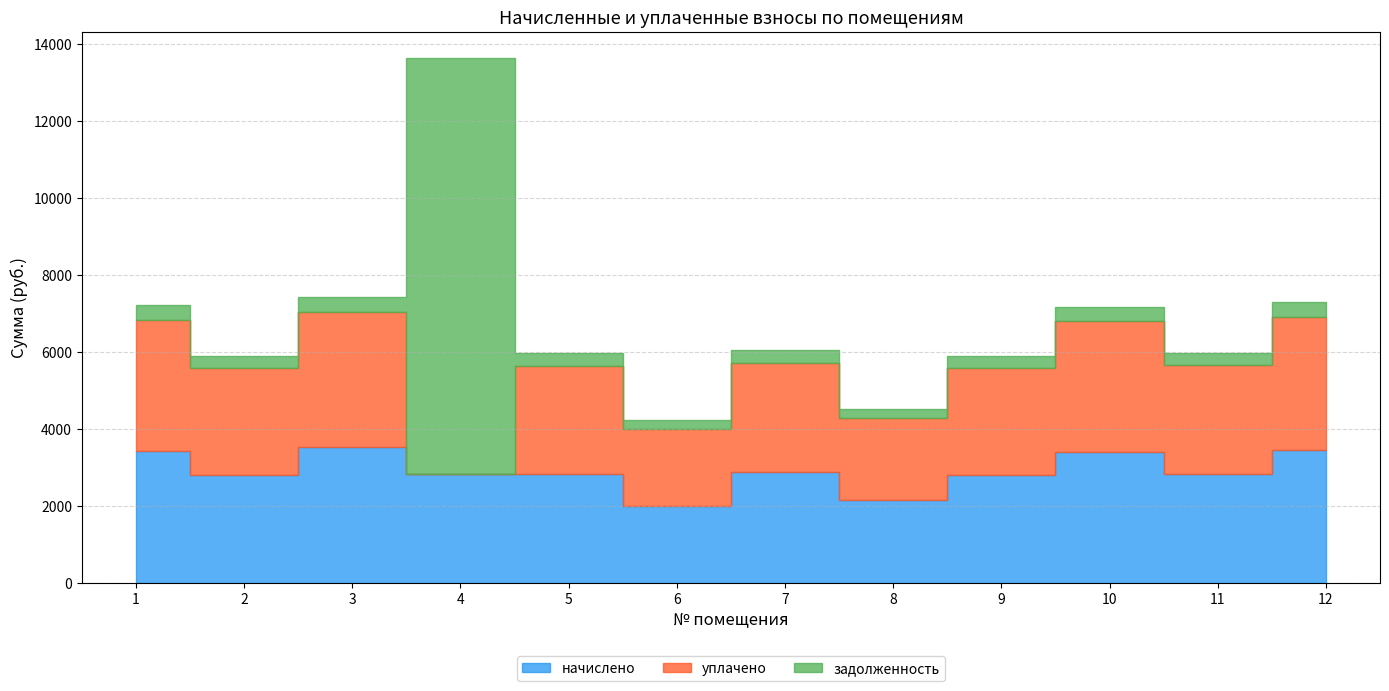

What is the sum of the начислено values at 7 and 12?

6331.0